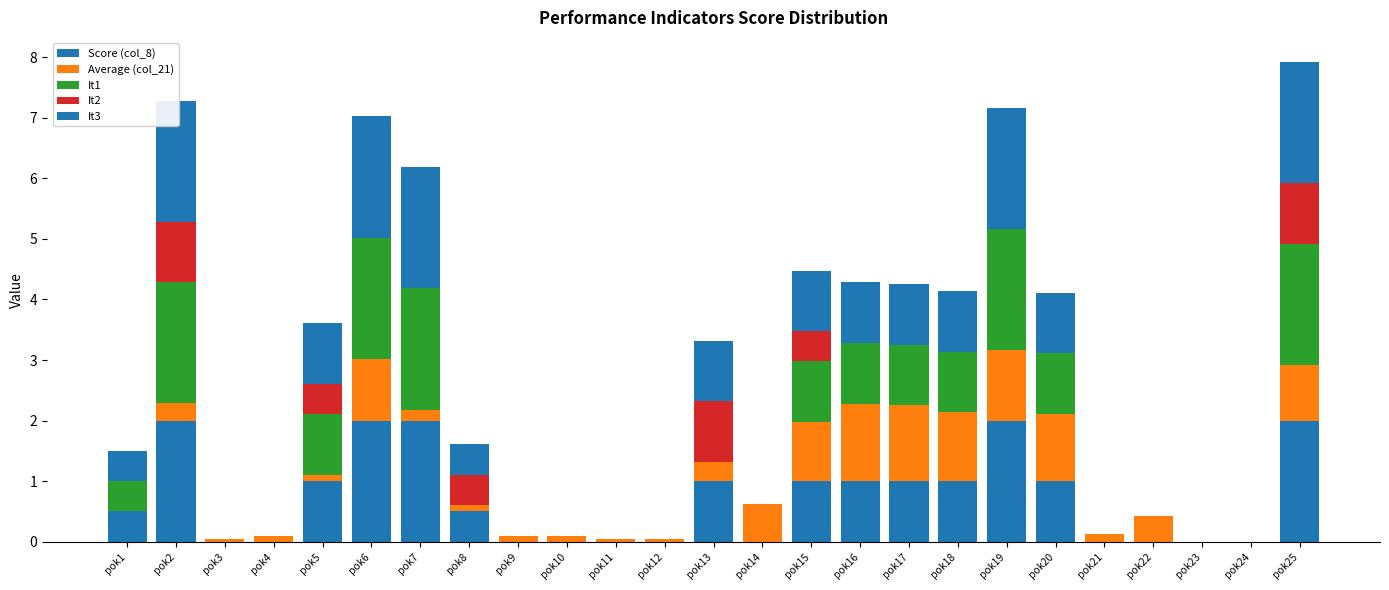

Reading right to left, what are all the values shown in this chart?

Score (col_8): pok25=2.0	pok24=0.0	pok23=0.0	pok22=0.0	pok21=0.0	pok20=1.0	pok19=2.0	pok18=1.0	pok17=1.0	pok16=1.0	pok15=1.0	pok14=0.0	pok13=1.0	pok12=0.0	pok11=0.0	pok10=0.0	pok9=0.0	pok8=0.5	pok7=2.0	pok6=2.0	pok5=1.0	pok4=0.0	pok3=0.0	pok2=2.0	pok1=0.5
Average (col_21): pok25=0.9	pok24=0.0	pok23=0.0	pok22=0.4	pok21=0.1	pok20=1.1	pok19=1.2	pok18=1.1	pok17=1.3	pok16=1.3	pok15=1.0	pok14=0.6	pok13=0.3	pok12=0.0	pok11=0.0	pok10=0.1	pok9=0.1	pok8=0.1	pok7=0.2	pok6=1.0	pok5=0.1	pok4=0.1	pok3=0.0	pok2=0.3	pok1=0.0
It1: pok25=2.0	pok24=0.0	pok23=0.0	pok22=0.0	pok21=0.0	pok20=1.0	pok19=2.0	pok18=1.0	pok17=1.0	pok16=1.0	pok15=1.0	pok14=0.0	pok13=0.0	pok12=0.0	pok11=0.0	pok10=0.0	pok9=0.0	pok8=0.0	pok7=2.0	pok6=2.0	pok5=1.0	pok4=0.0	pok3=0.0	pok2=2.0	pok1=0.5
It2: pok25=1.0	pok24=0.0	pok23=0.0	pok22=0.0	pok21=0.0	pok20=0.0	pok19=0.0	pok18=0.0	pok17=0.0	pok16=0.0	pok15=0.5	pok14=0.0	pok13=1.0	pok12=0.0	pok11=0.0	pok10=0.0	pok9=0.0	pok8=0.5	pok7=0.0	pok6=0.0	pok5=0.5	pok4=0.0	pok3=0.0	pok2=1.0	pok1=0.0
It3: pok25=2.0	pok24=0.0	pok23=0.0	pok22=0.0	pok21=0.0	pok20=1.0	pok19=2.0	pok18=1.0	pok17=1.0	pok16=1.0	pok15=1.0	pok14=0.0	pok13=1.0	pok12=0.0	pok11=0.0	pok10=0.0	pok9=0.0	pok8=0.5	pok7=2.0	pok6=2.0	pok5=1.0	pok4=0.0	pok3=0.0	pok2=2.0	pok1=0.5